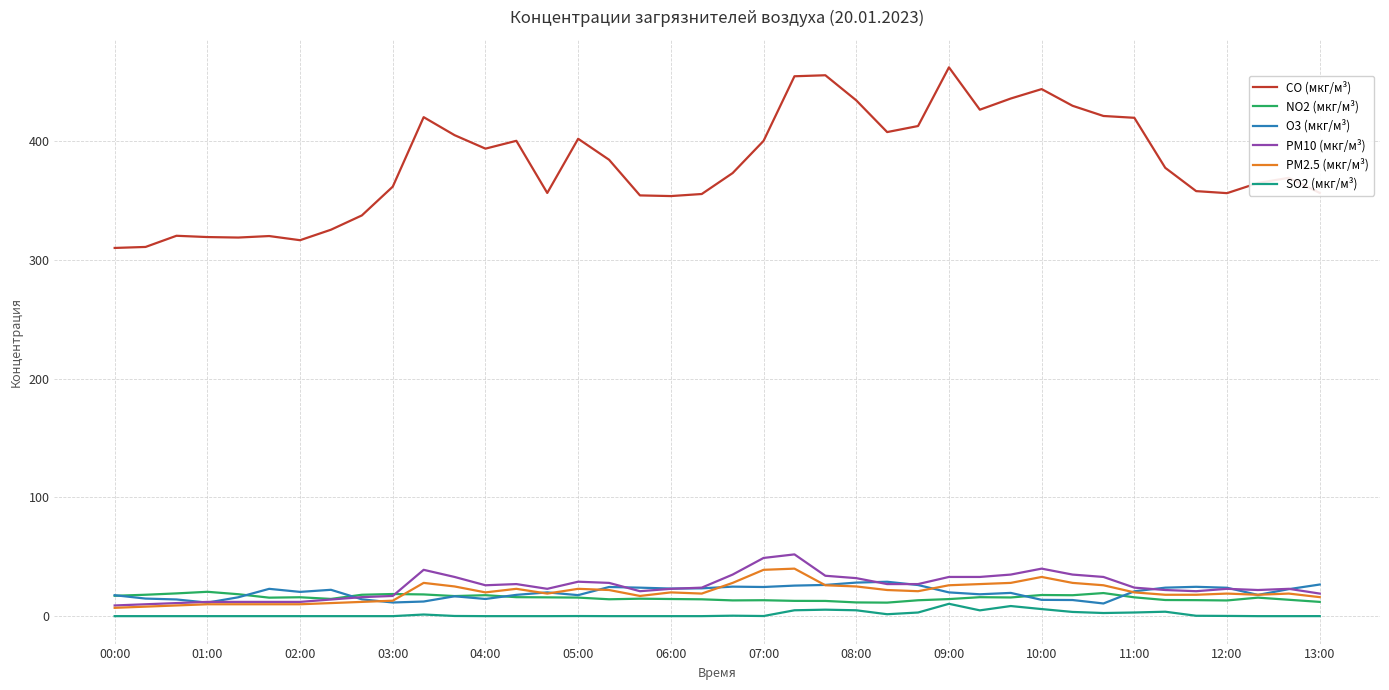

Which series has the widest spread of values?

CO (мкг/м³)